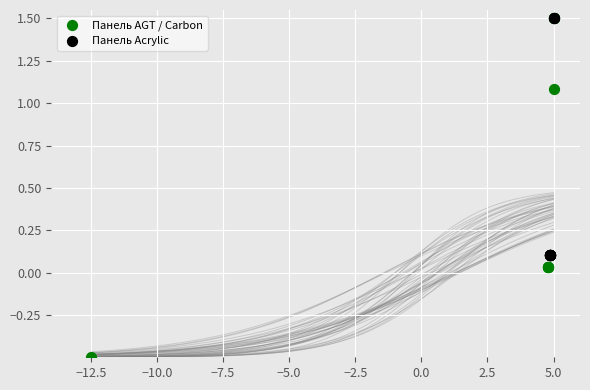

Which series contains the lowest Y value?

Панель AGT / Carbon